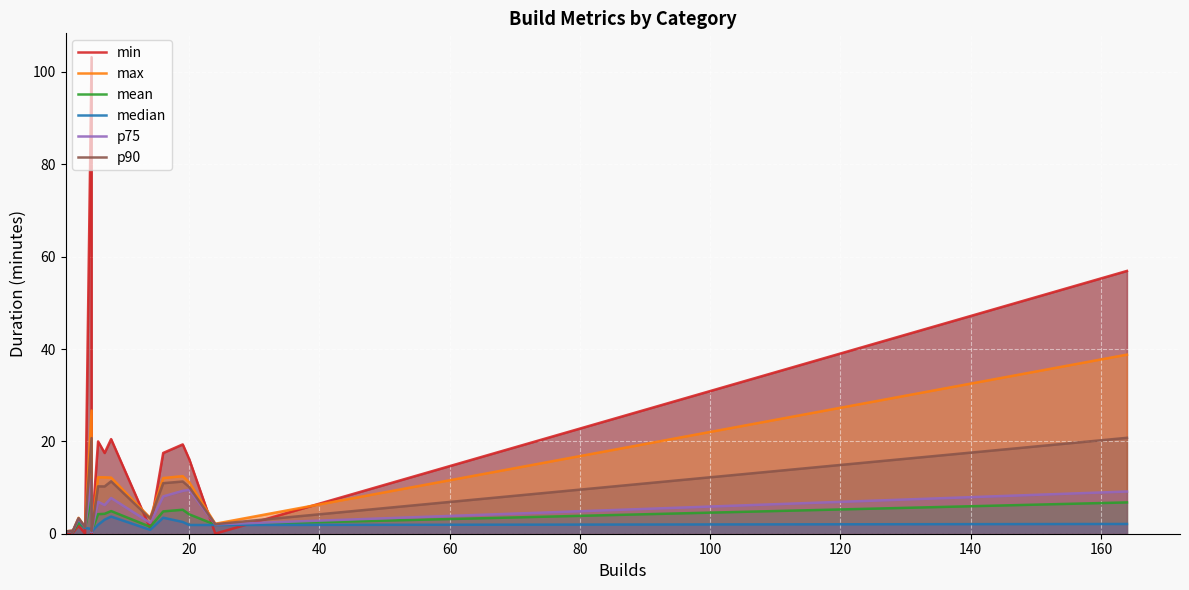

What is the difference between the maximum and minimum values in the median series?

3.5